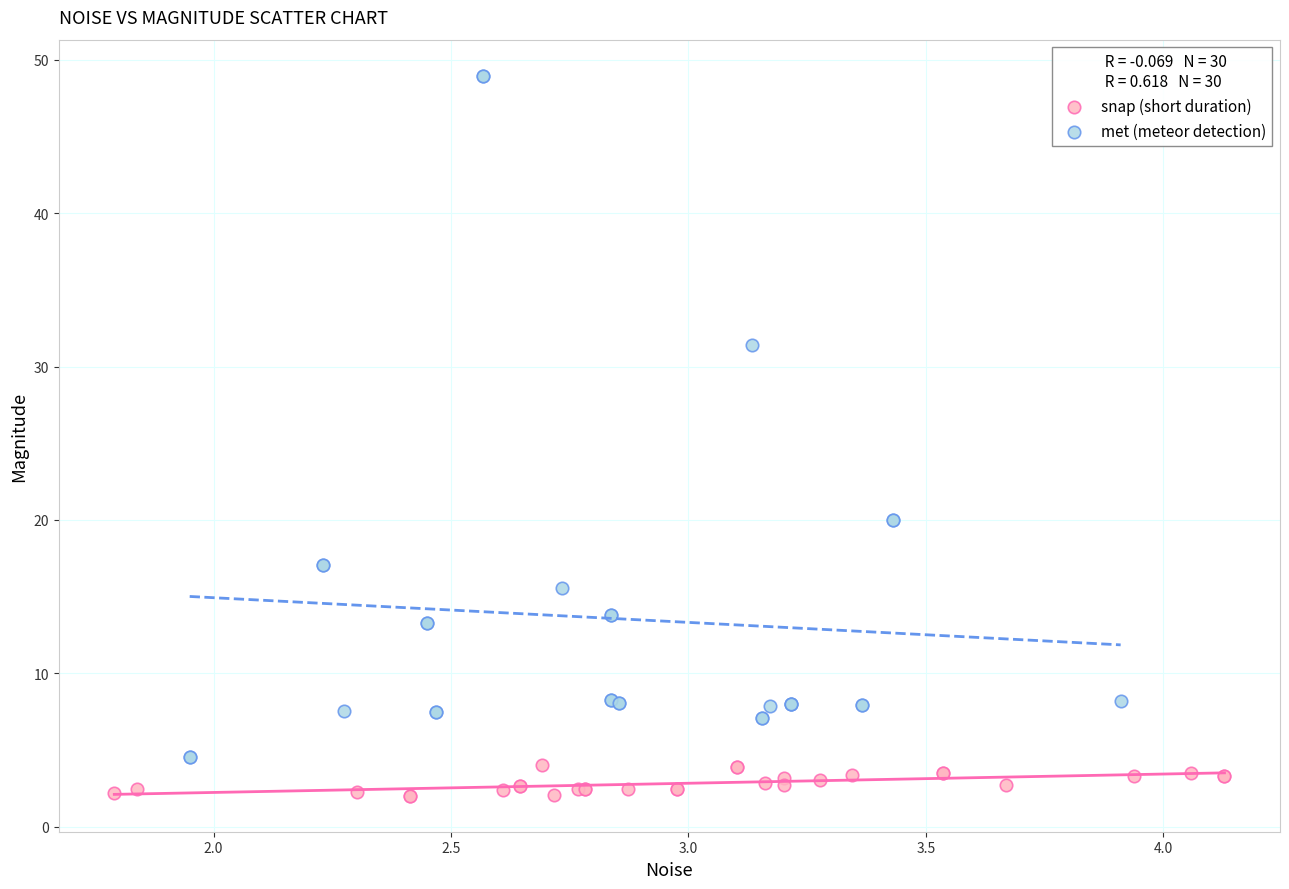

Which series reaches the minimum Y coordinate?

snap (short duration)